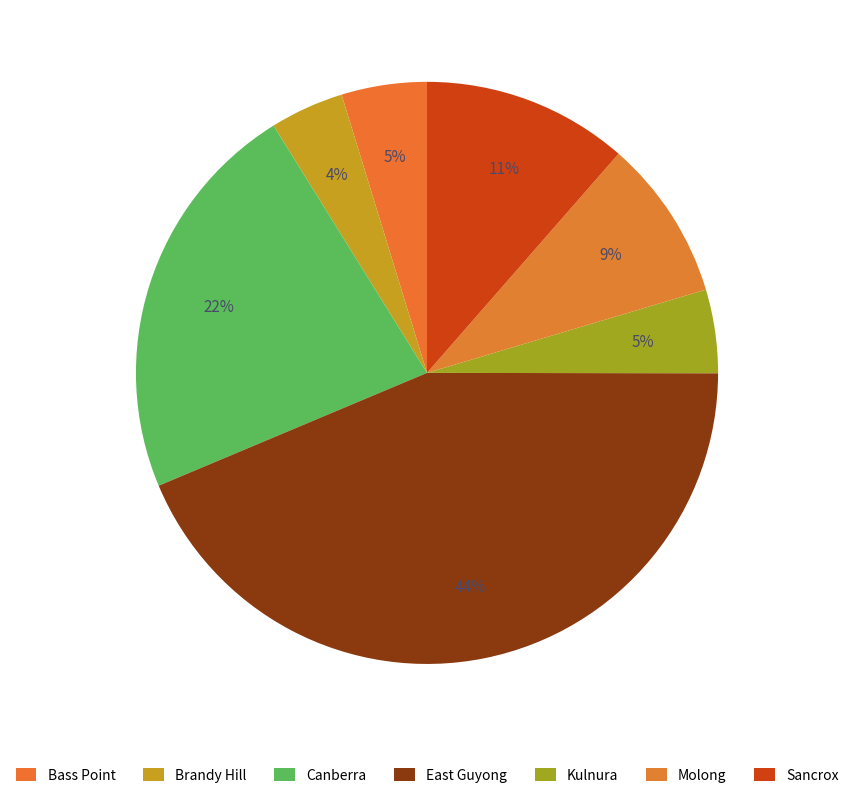

How much of the chart is everything except Molong?

91.1%